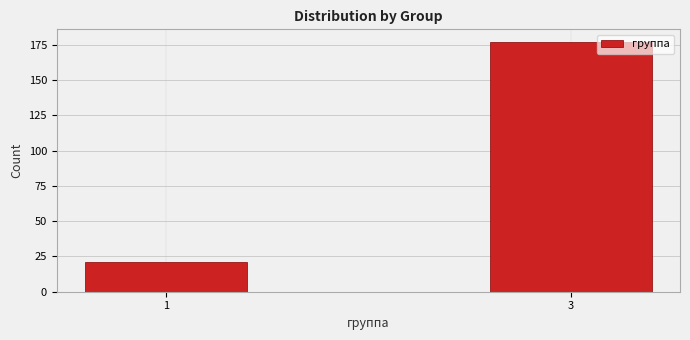

Reading right to left, list all the values displayed in this chart.

3=177	1=21